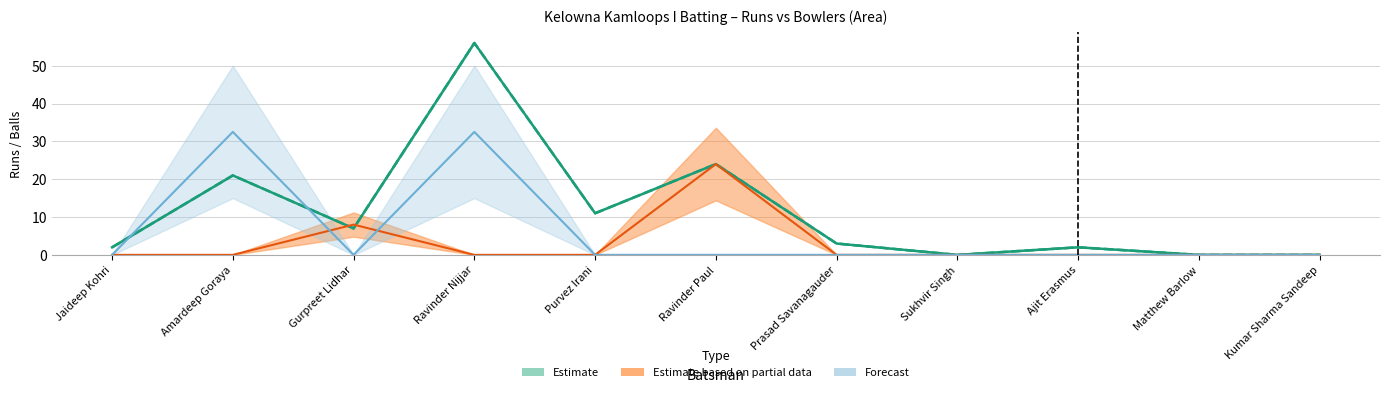

What is the maximum value shown in the chart?

56.0